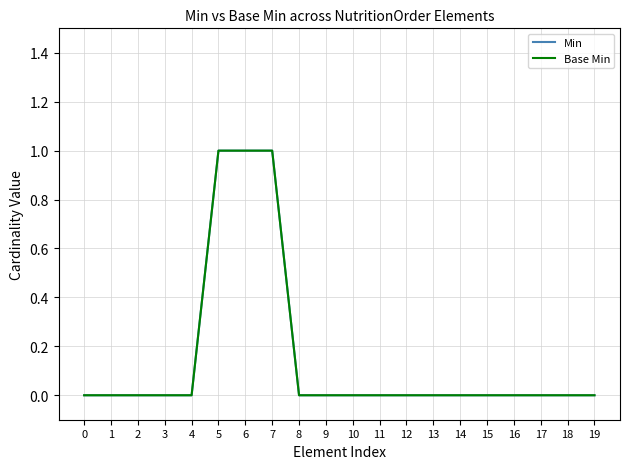

Reading left to right, what are all the values shown in this chart?

Min: 0=0	1=0	2=0	3=0	4=0	5=1	6=1	7=1	8=0	9=0	10=0	11=0	12=0	13=0	14=0	15=0	16=0	17=0	18=0	19=0
Base Min: 0=0	1=0	2=0	3=0	4=0	5=1	6=1	7=1	8=0	9=0	10=0	11=0	12=0	13=0	14=0	15=0	16=0	17=0	18=0	19=0